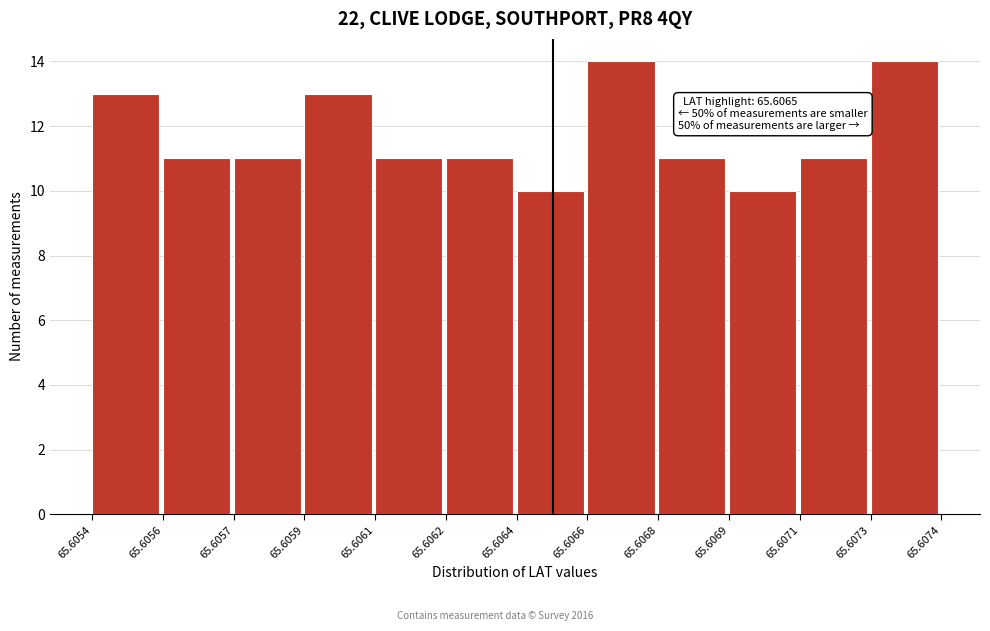

Reading left to right, extract all data points from this chart.

13	11	11	13	11	11	10	14	11	10	11	14